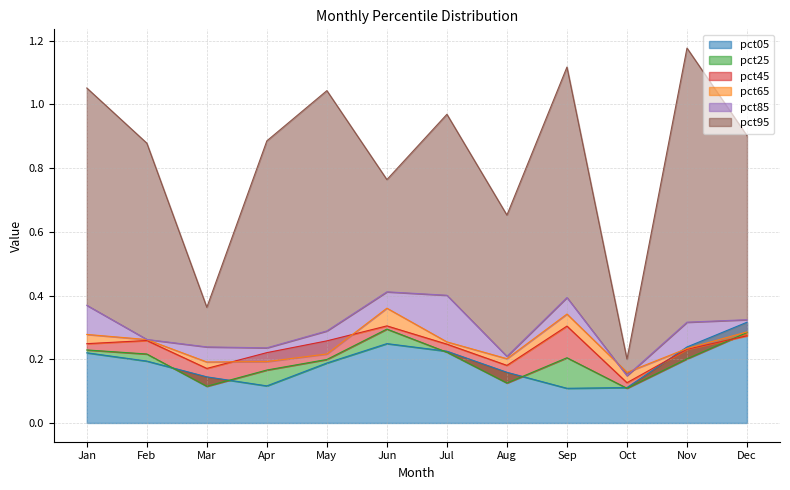

After their last crossing, which series has the higher values: pct25 or pct45?

pct25